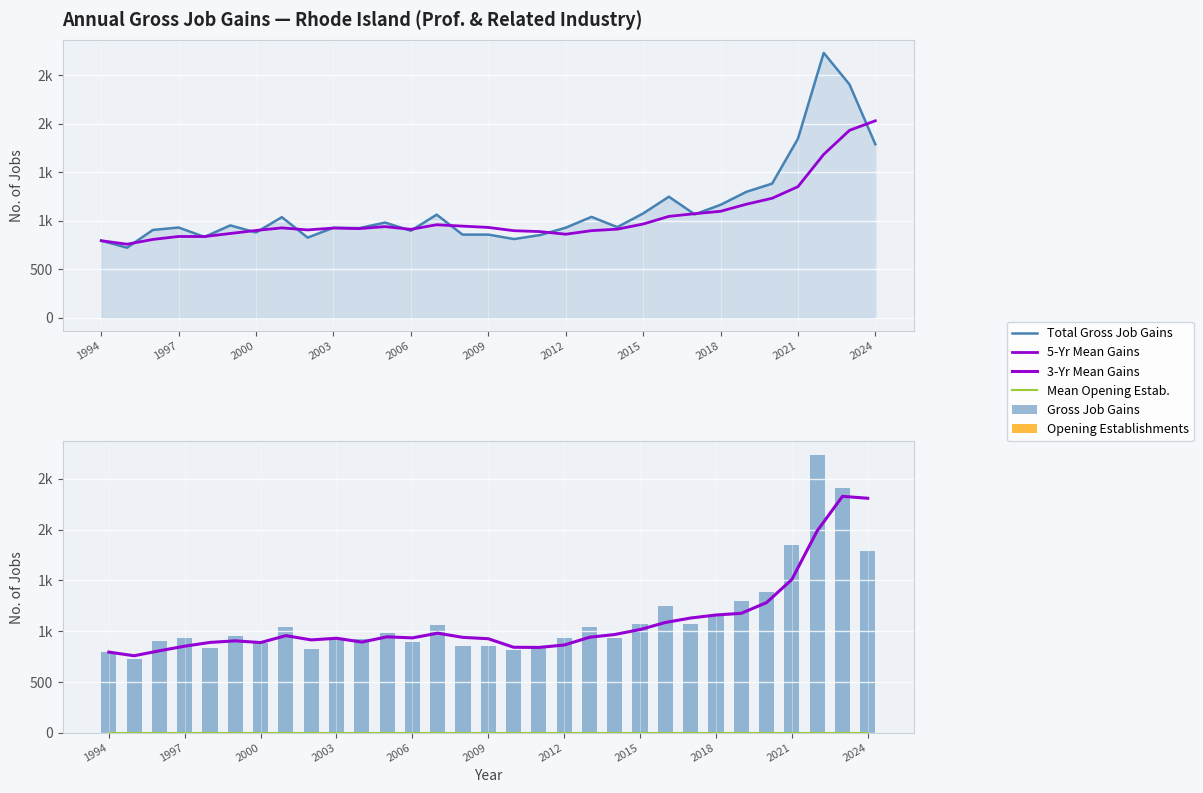

True or false: Total Gross Job Gains has a value of 1665.5 at 11.

False